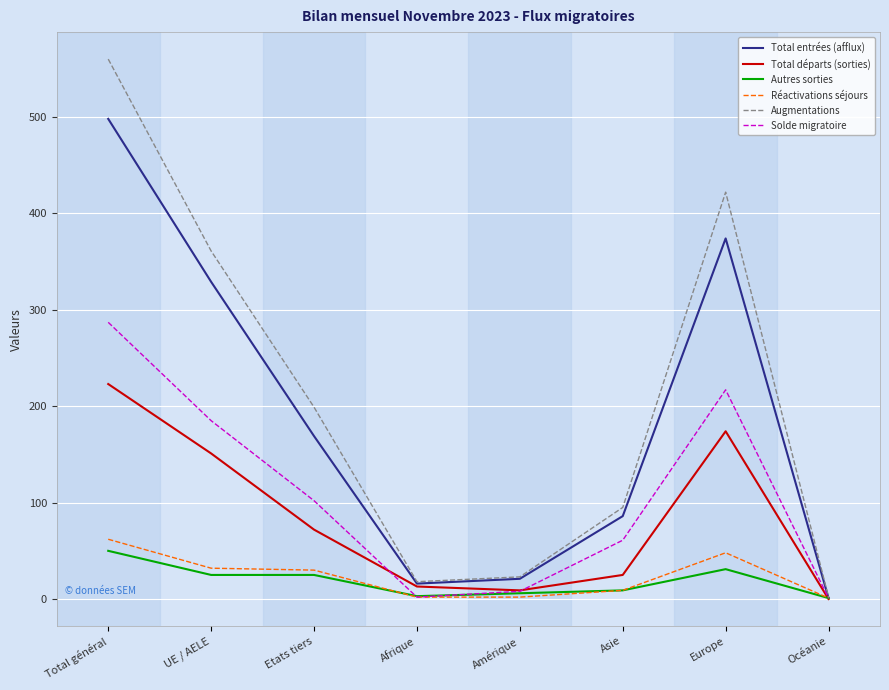

What is the total value across all series at Europe?

1266